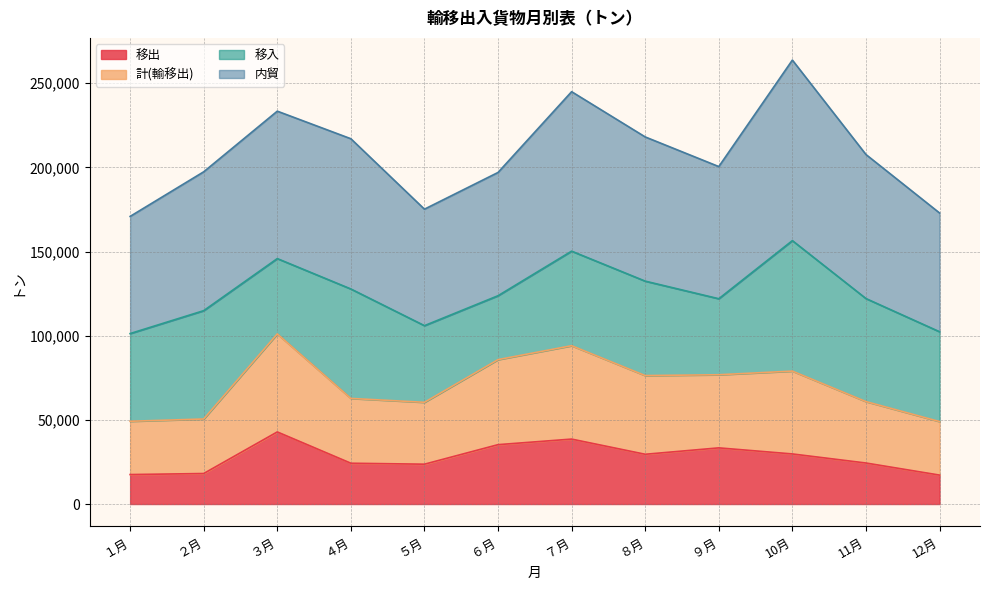

At how many categories does at least one series exceed 36921?

12